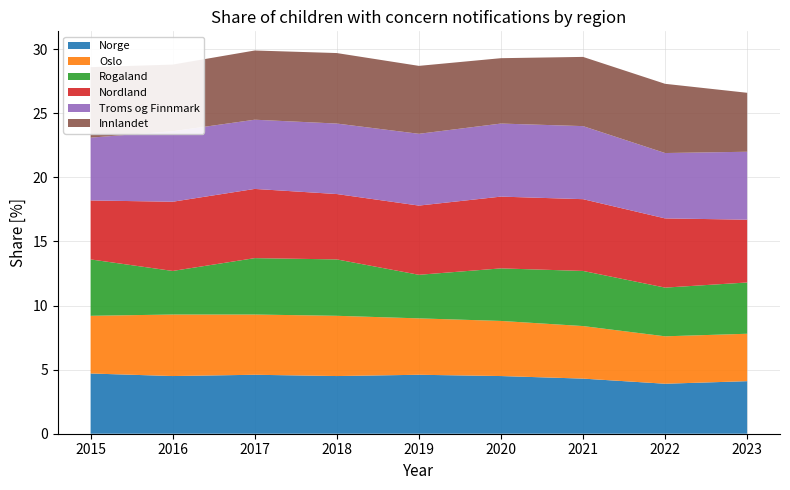

Reading right to left, transcribe all the data shown in this chart.

Norge: 2023=4.1	2022=3.9	2021=4.3	2020=4.5	2019=4.6	2018=4.5	2017=4.6	2016=4.5	2015=4.7
Oslo: 2023=3.7	2022=3.7	2021=4.1	2020=4.3	2019=4.4	2018=4.7	2017=4.7	2016=4.8	2015=4.5
Rogaland: 2023=4.0	2022=3.8	2021=4.3	2020=4.1	2019=3.4	2018=4.4	2017=4.4	2016=3.4	2015=4.4
Nordland: 2023=4.9	2022=5.4	2021=5.6	2020=5.6	2019=5.4	2018=5.1	2017=5.4	2016=5.4	2015=4.6
Troms og Finnmark: 2023=5.3	2022=5.1	2021=5.7	2020=5.7	2019=5.6	2018=5.5	2017=5.4	2016=5.5	2015=4.9
Innlandet: 2023=4.6	2022=5.4	2021=5.4	2020=5.1	2019=5.3	2018=5.5	2017=5.4	2016=5.2	2015=5.5